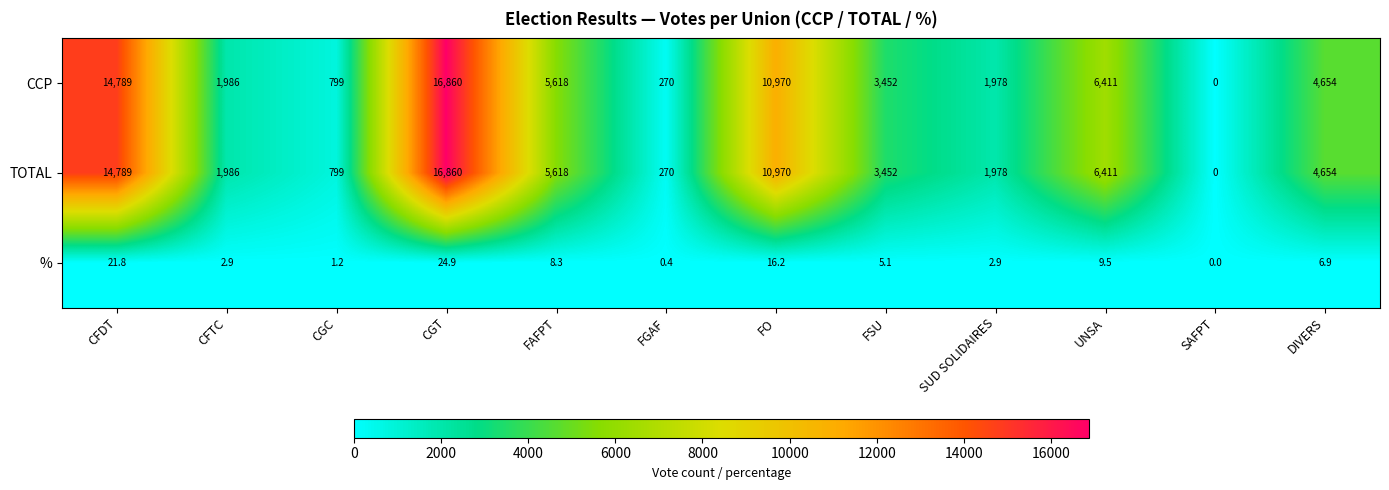

What is the spread (max minus min) of values at FO?

10953.8